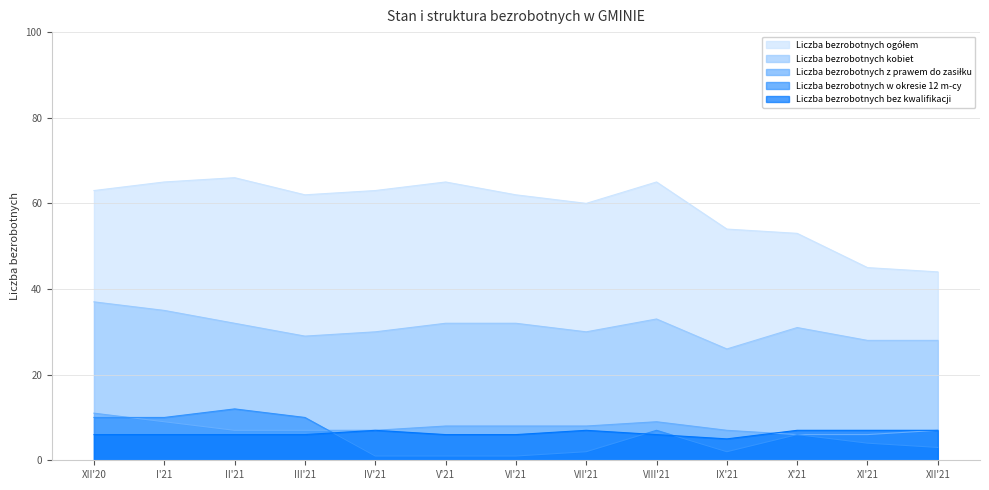

List the labels in order of Liczba bezrobotnych w okresie 12 m-cy value, largest first.

II'21, XII'20, I'21, III'21, VIII'21, X'21, XI'21, XII'21, VII'21, IX'21, IV'21, V'21, VI'21